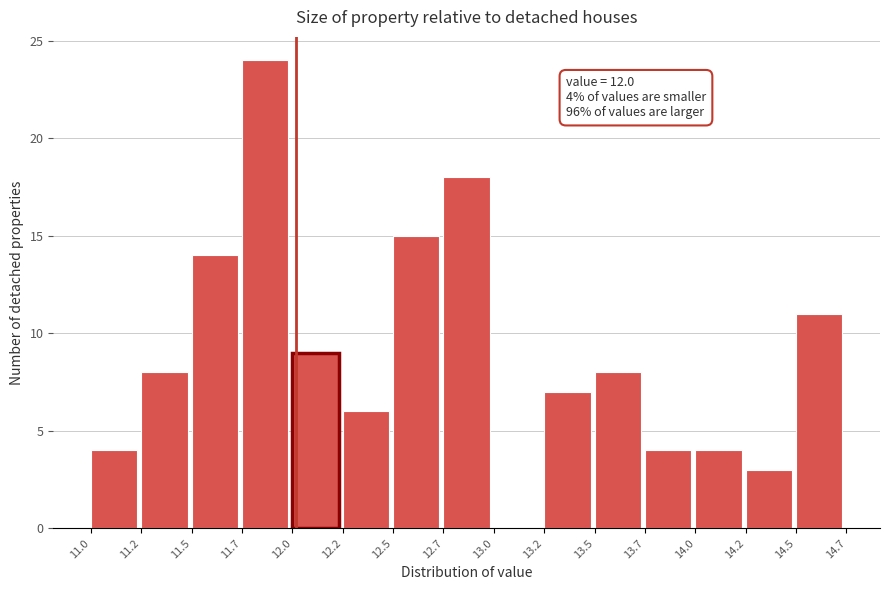

Over which range of the x-axis is the bar tallest?

11.7 to 12.0